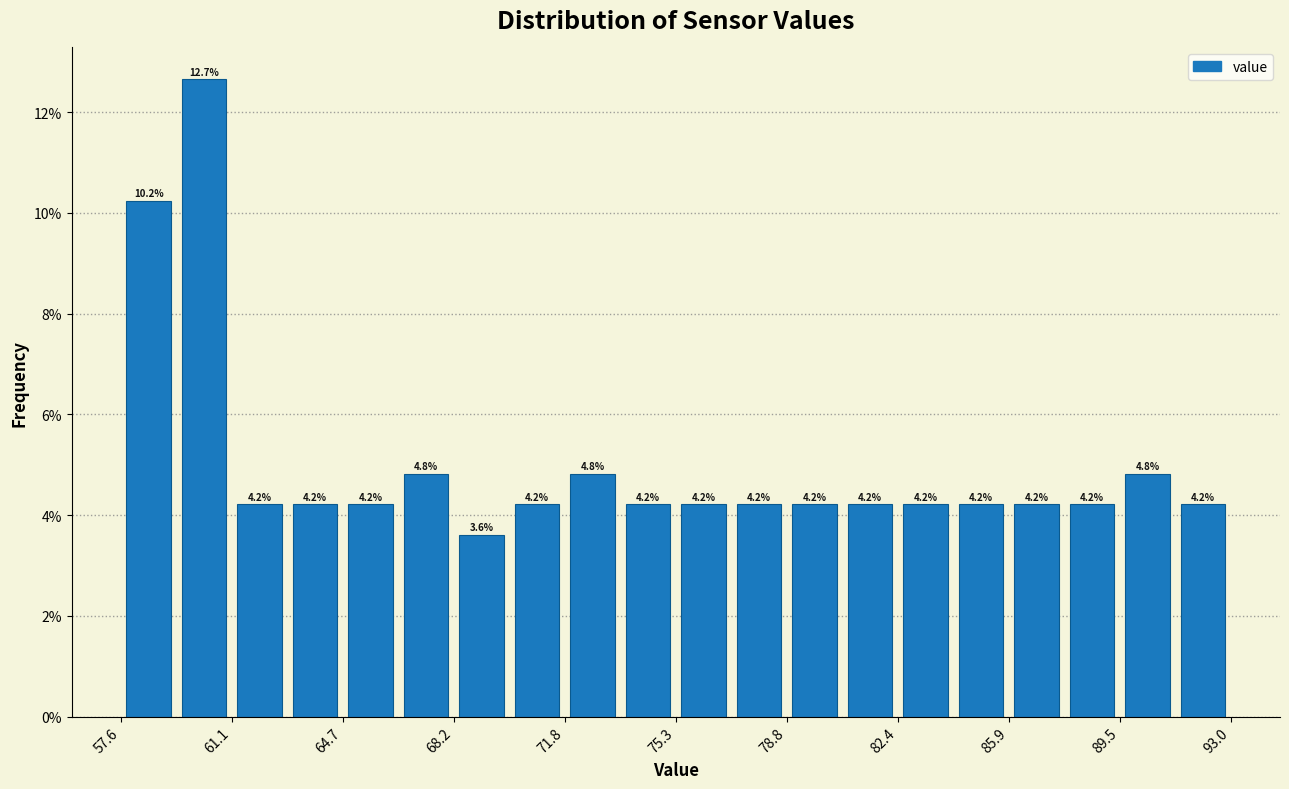

Read against the x-axis, roughly where is the centre of the tallest bar?

60.5